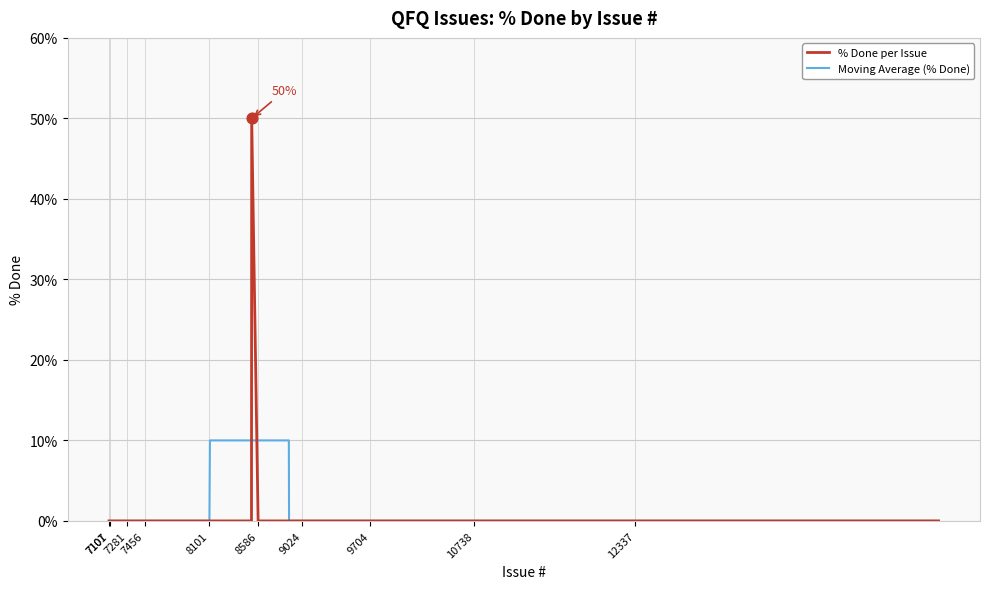

What are all the series names shown in the legend?

% Done per Issue, Moving Average (% Done)